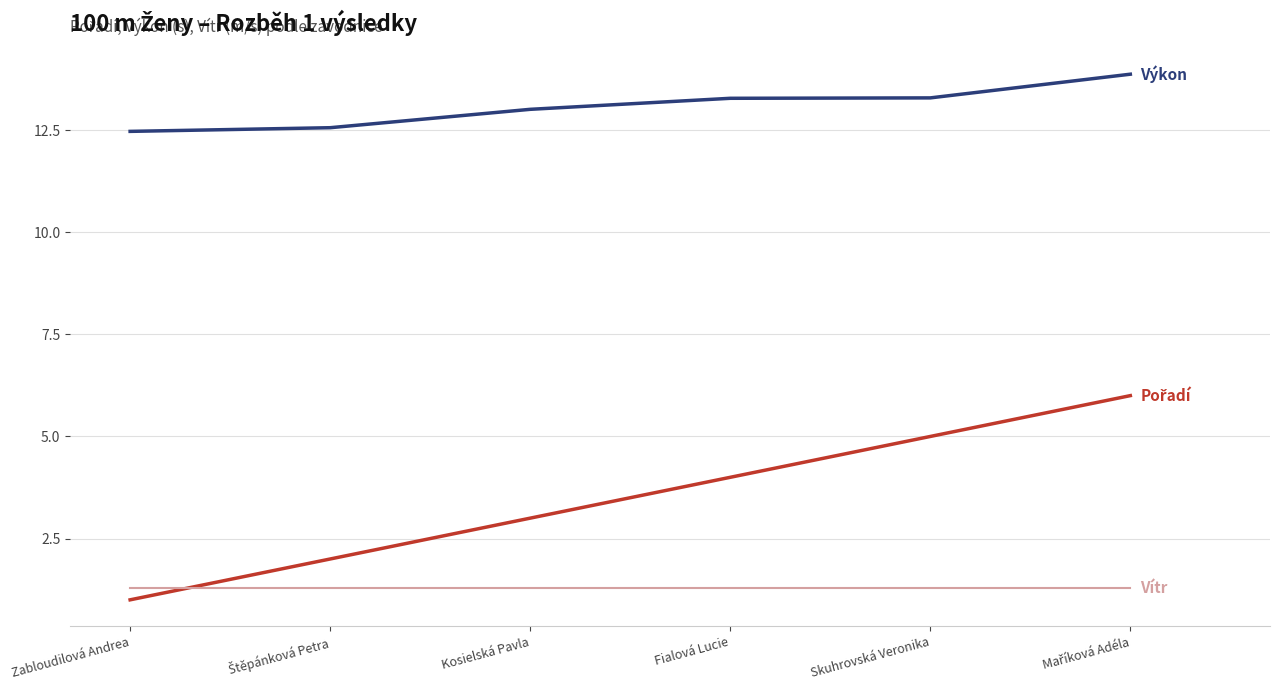

What position from the left is Zabloudilová Andrea?

1